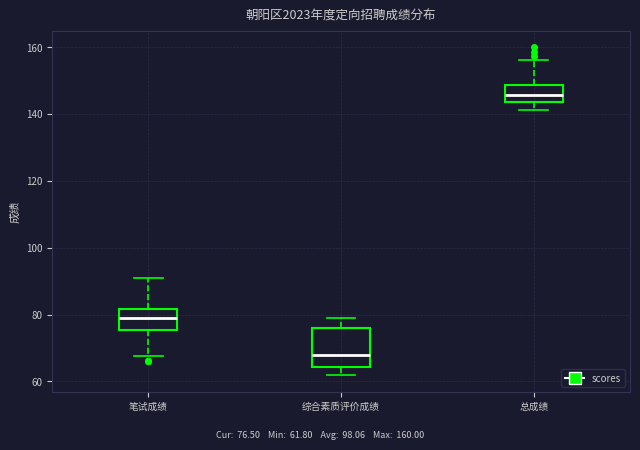

Which box's median line is the lowest?

综合素质评价成绩